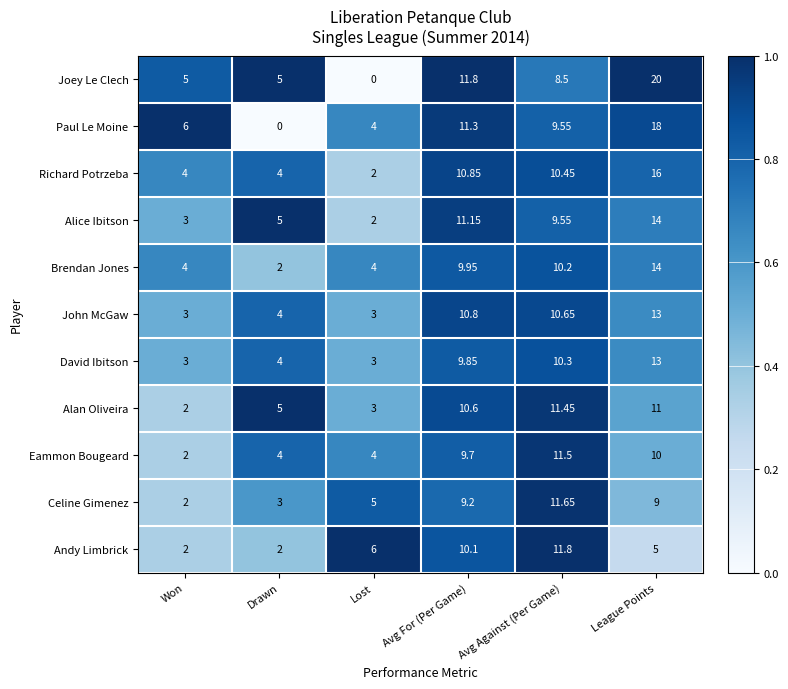

What is the difference between the highest and lowest values at Avg For (Per Game)?

2.6